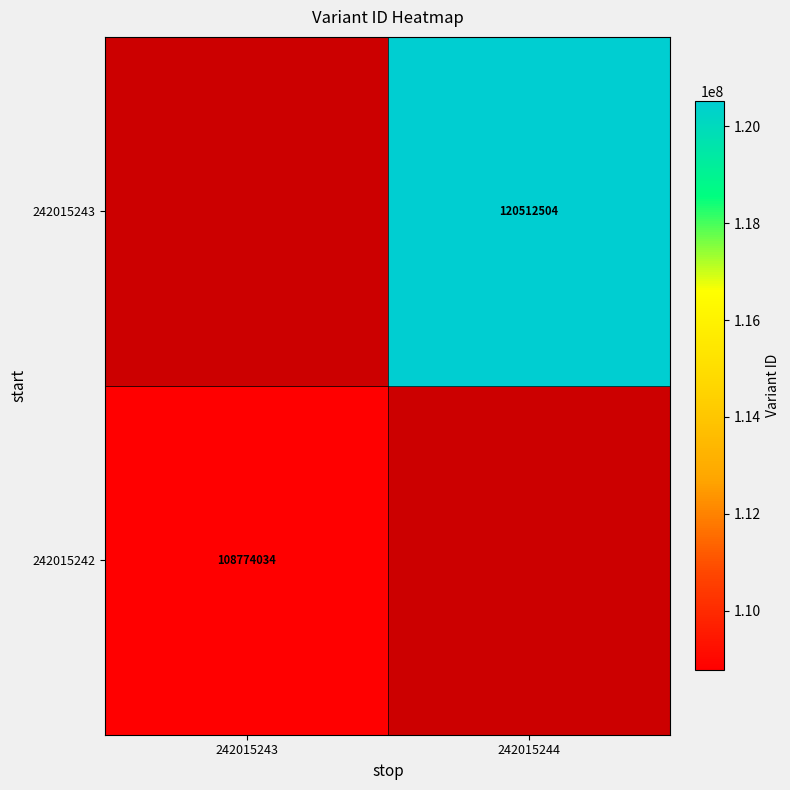

How many 242015242 values are between 0 and 108774034?

2